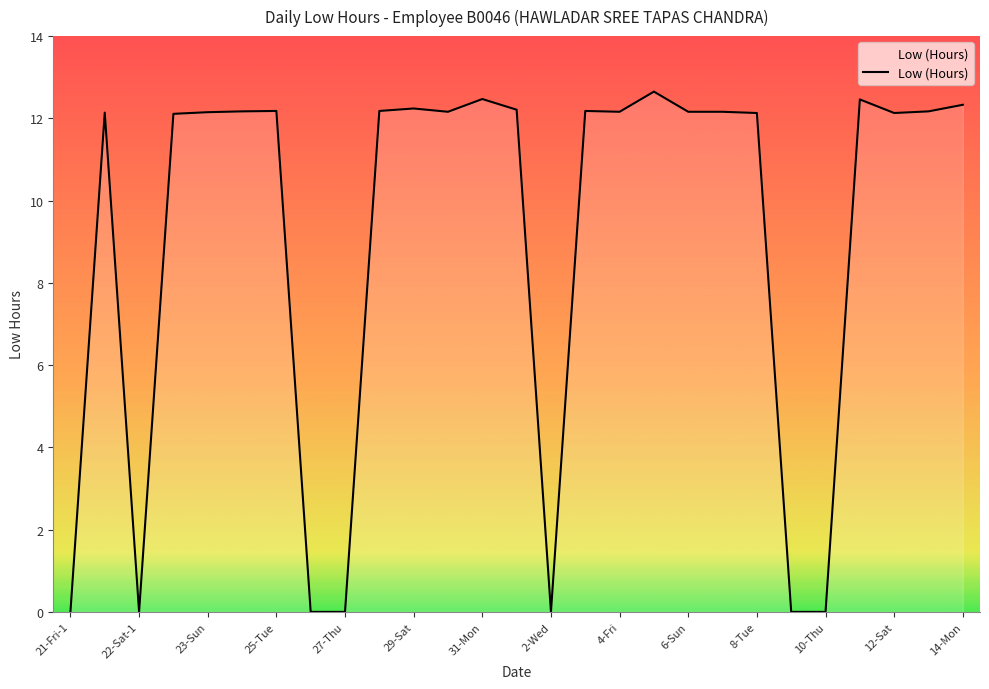

How many distinct data groups are displayed?

1